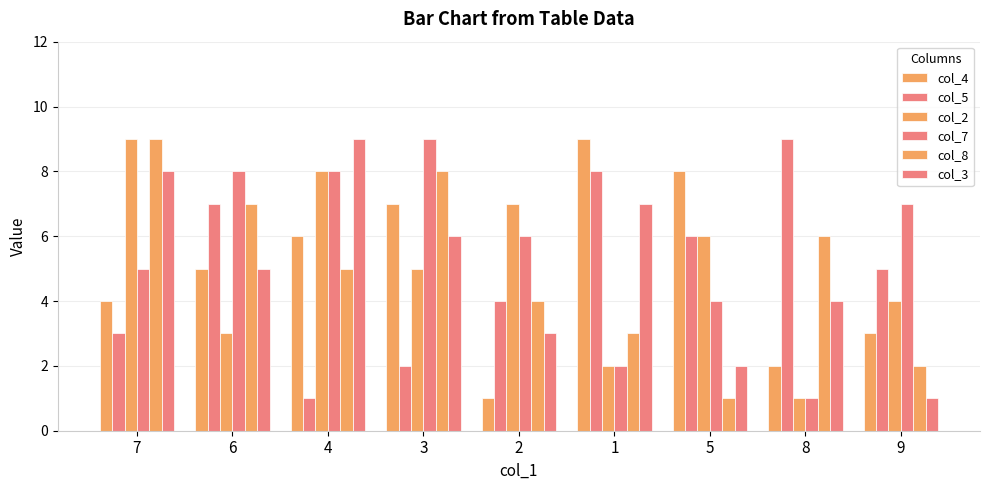

How many bars are there in each group?

6